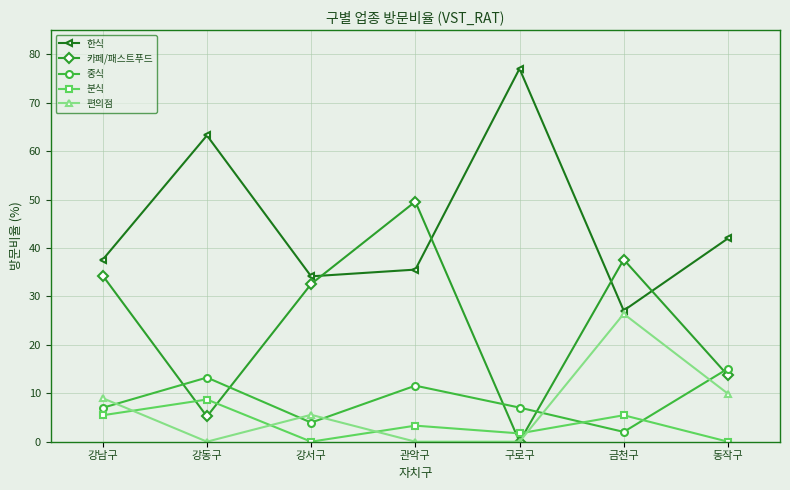

How many data points does each series have?

7